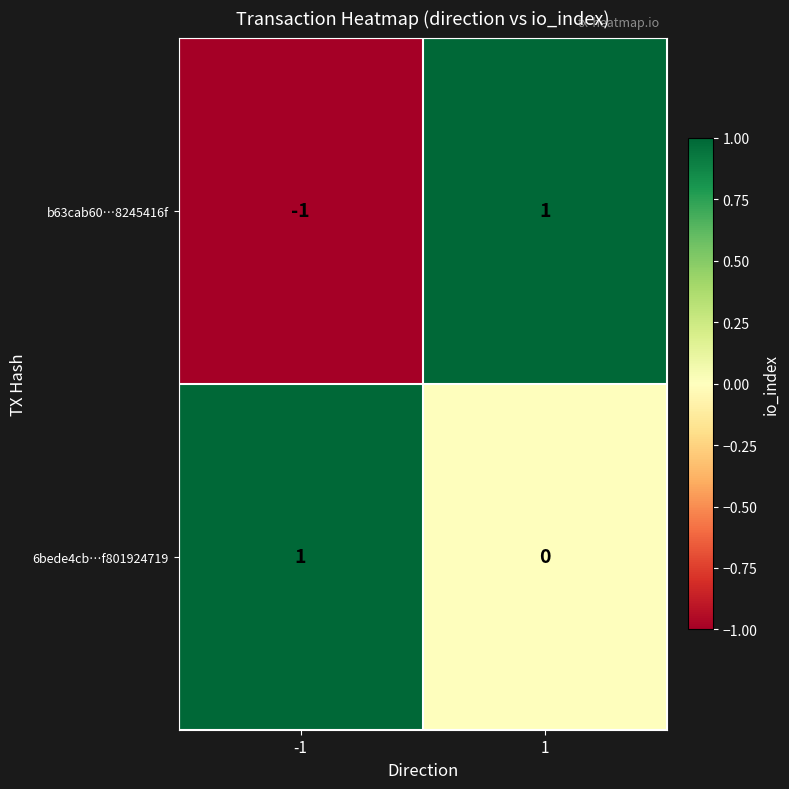

Between -1 and 1, which series saw the biggest shift?

b63cab60…8245416f